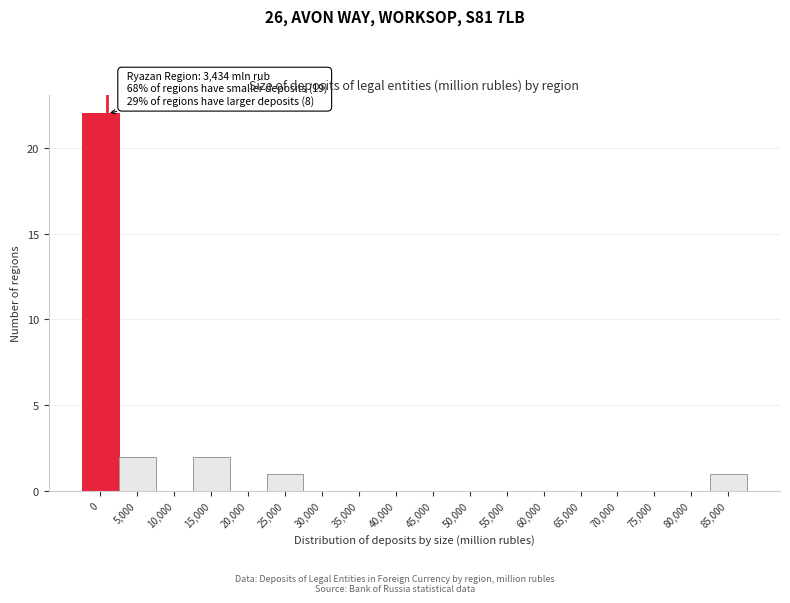

Reading right to left, list all the values displayed in this chart.

85,000=1	80,000=0	75,000=0	70,000=0	65,000=0	60,000=0	55,000=0	50,000=0	45,000=0	40,000=0	35,000=0	30,000=0	25,000=1	20,000=0	15,000=2	10,000=0	5,000=2	0=22